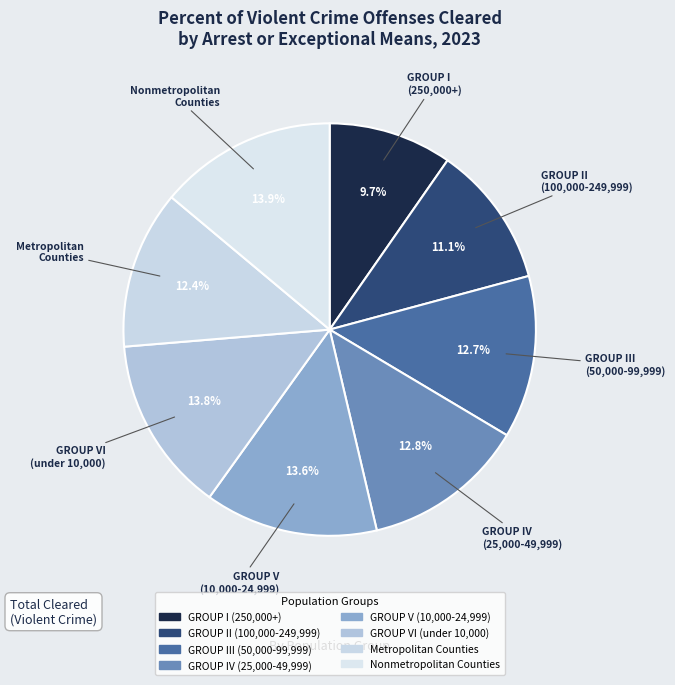

Which has a higher value, Metropolitan Counties or GROUP I (250,000+)?

Metropolitan Counties